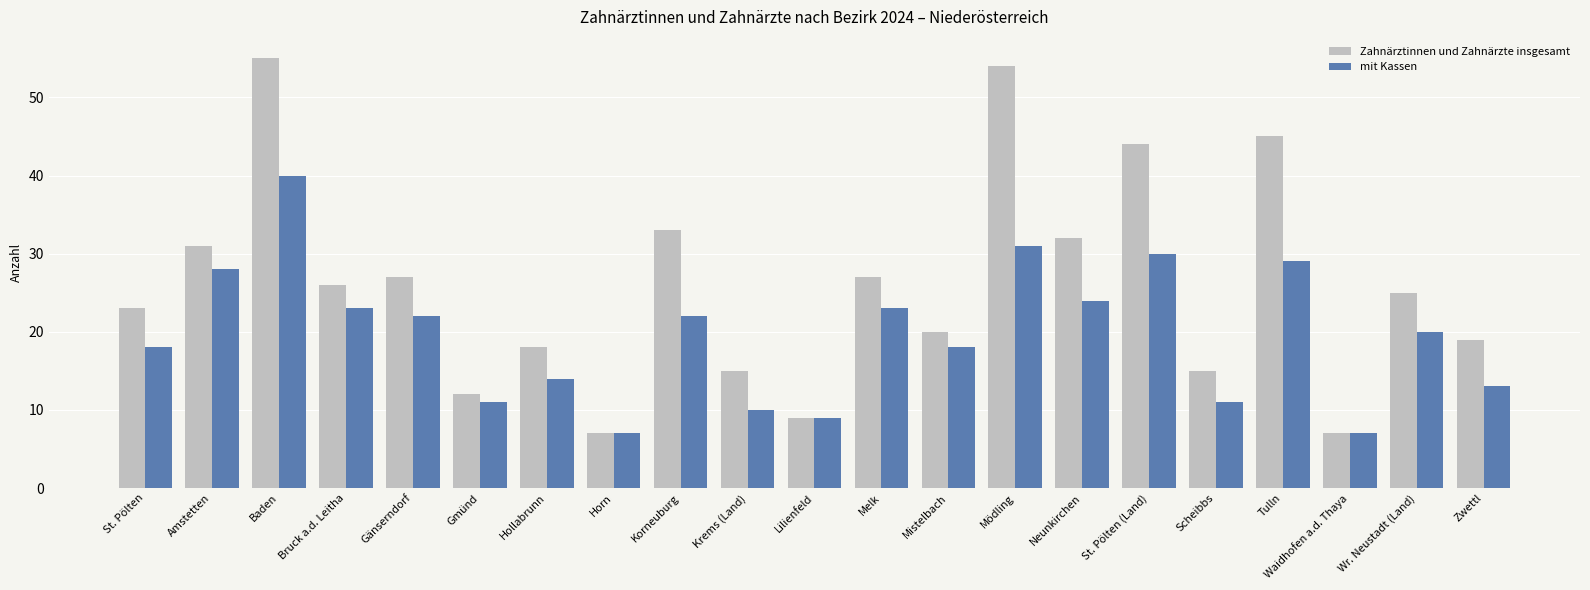

Are the bars horizontal?

No